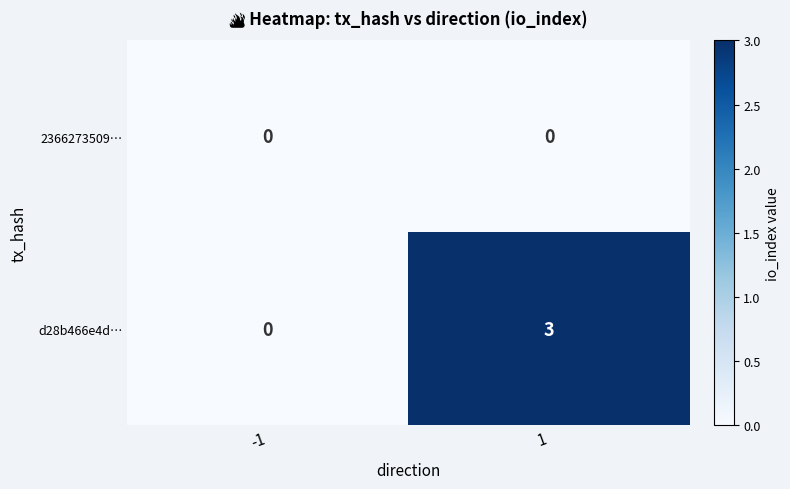

List the series in order of their peak value, highest first.

d28b466e4d…, 2366273509…